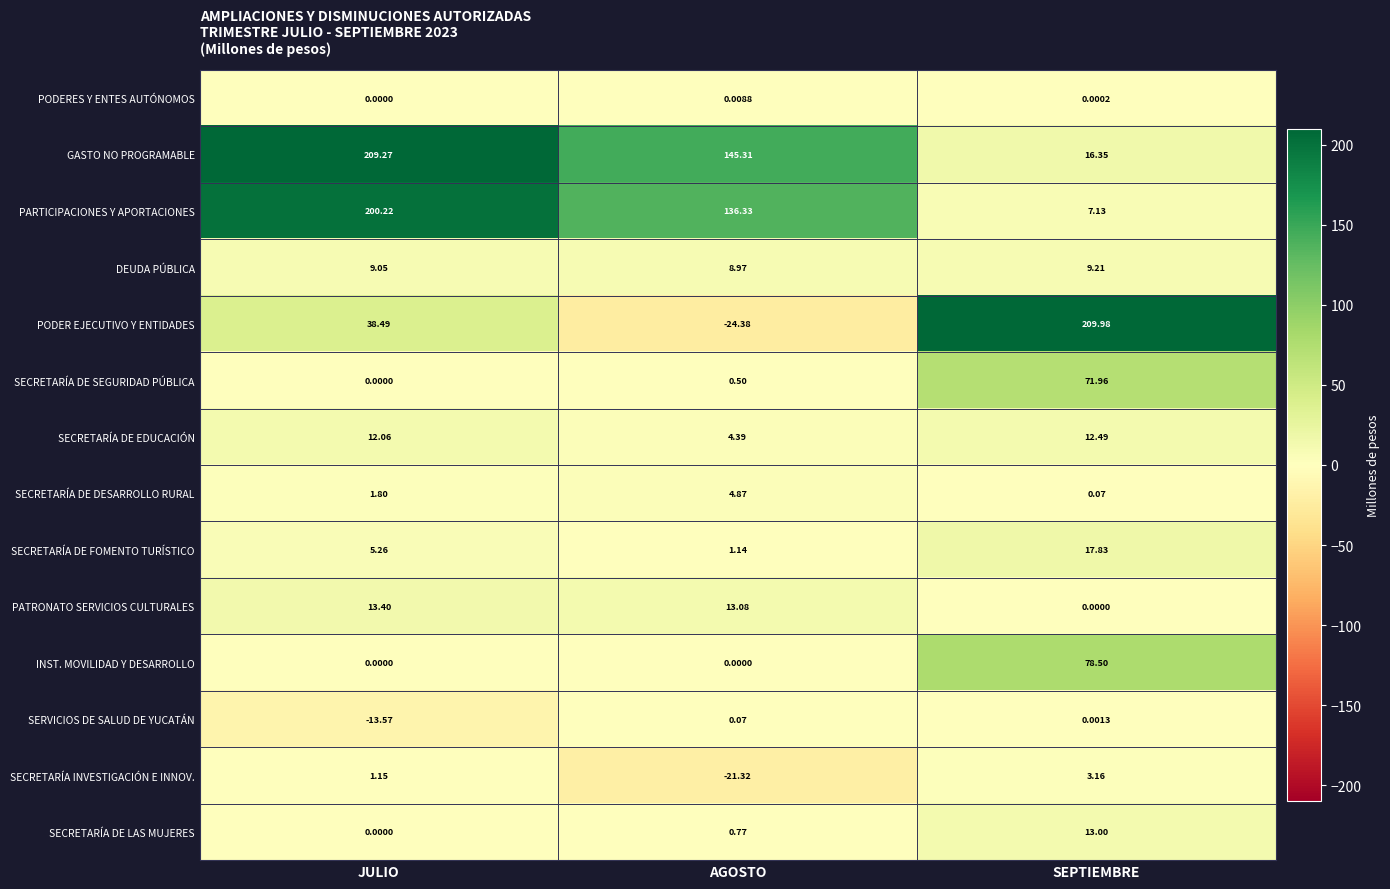

Is the value of PARTICIPACIONES Y APORTACIONES at SEPTIEMBRE greater than the value of PODERES Y ENTES AUTÓNOMOS at SEPTIEMBRE?

Yes